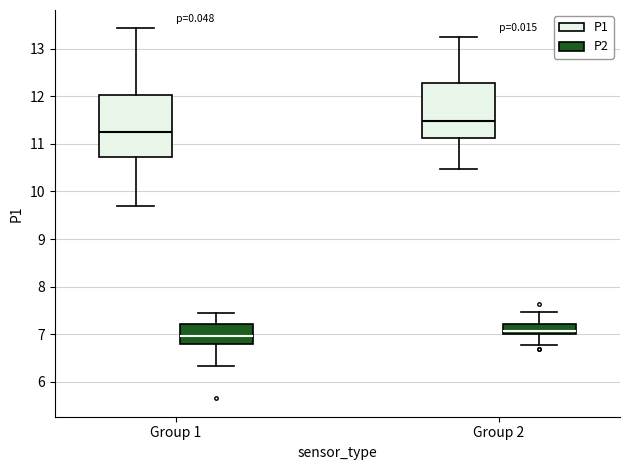

Where is the upper edge of the box for Group 2 (P1) on the y-axis? The values are not printed on the chart, so give them approximately, as read against the axis.

12.3